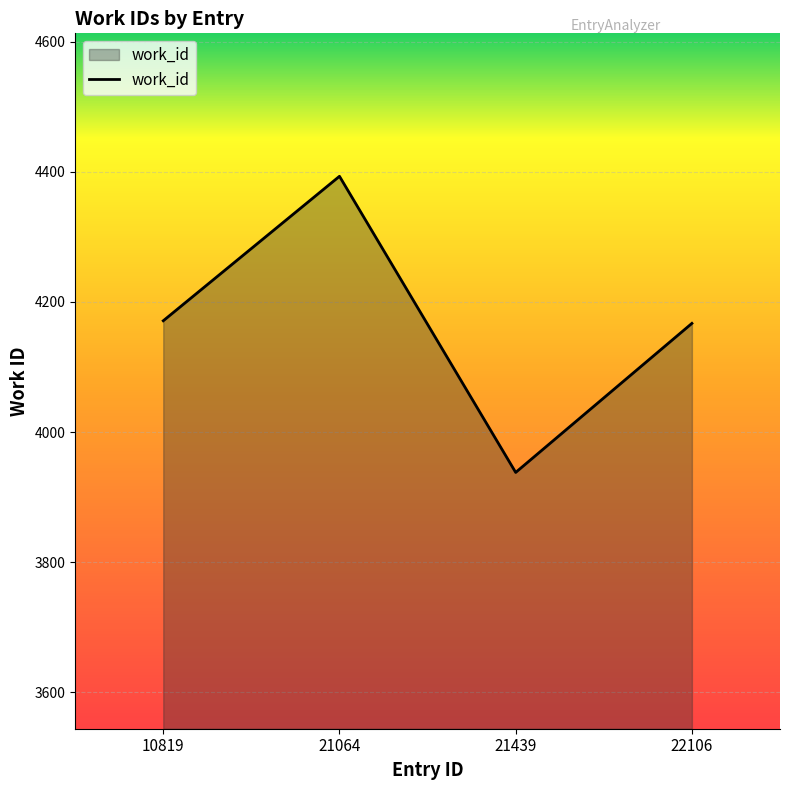

How many interior local peaks (higher than both neighbors) does the data have?

1